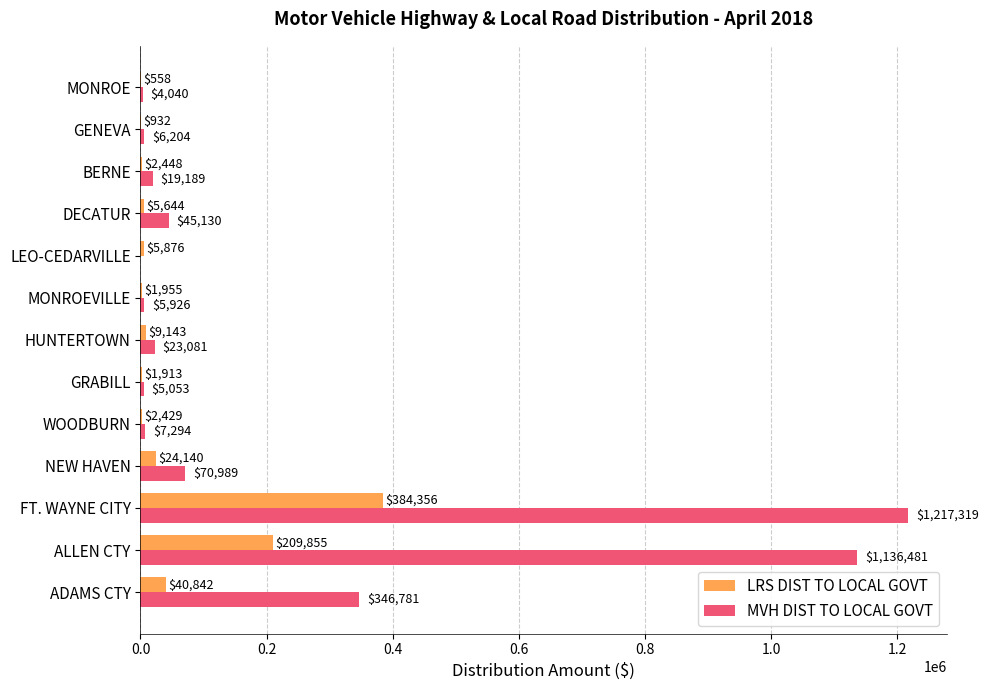

At which category is the sum across all series the highest?

FT. WAYNE CITY